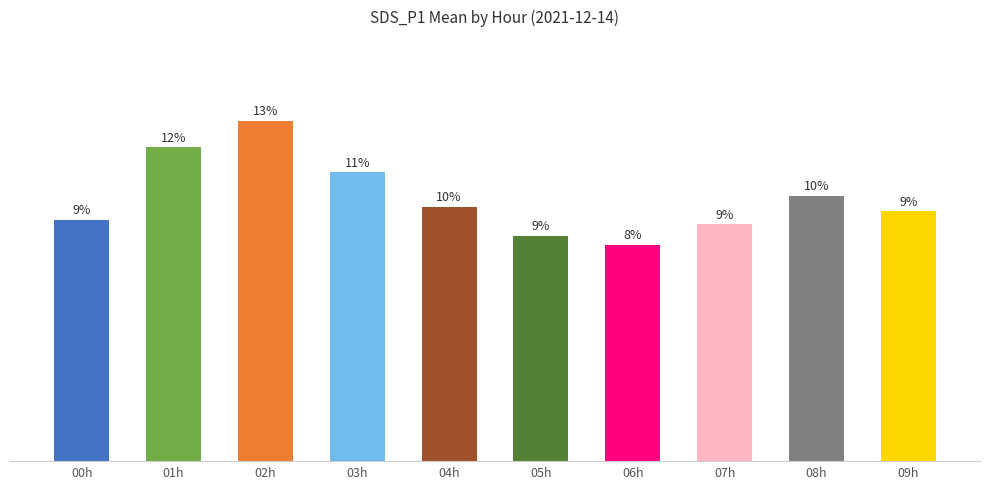

What is the difference between the values at 09h and 03h?

1.1